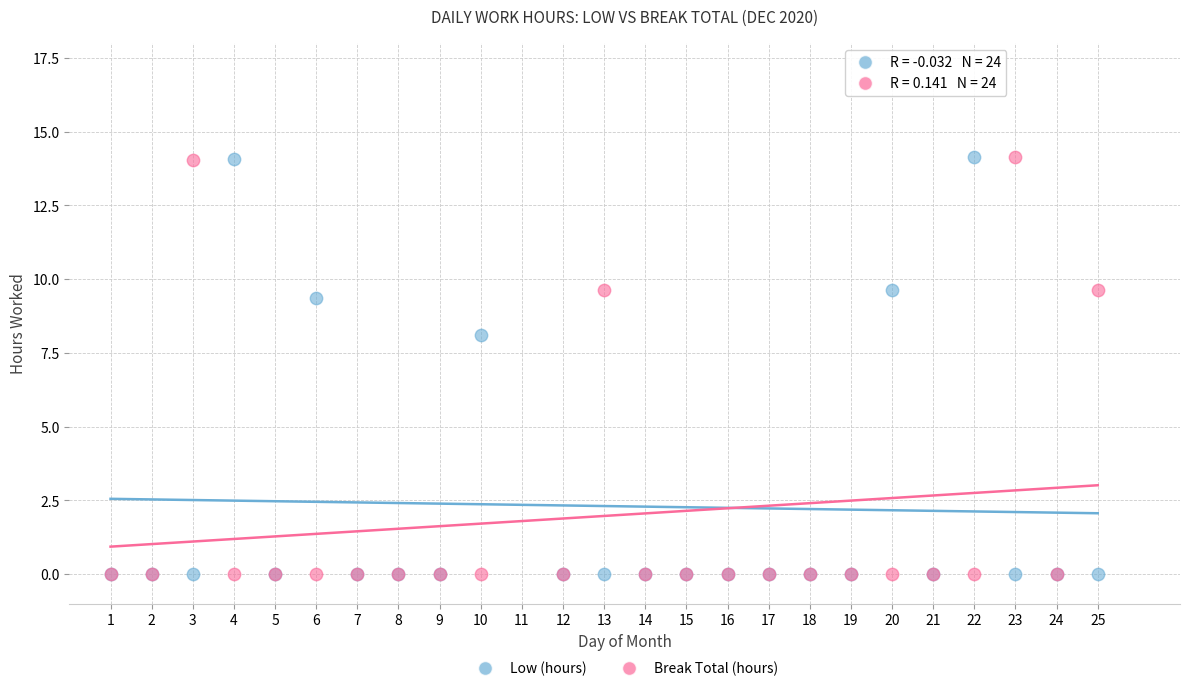

In the Low (hours) series, what Y value is closest to 7?

8.1